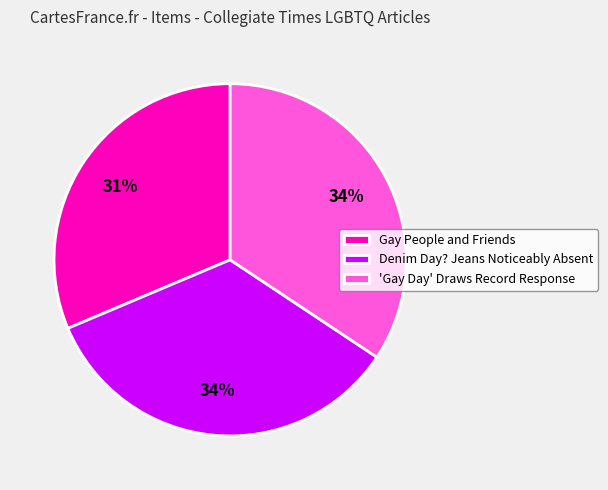

To the nearest percent, what is the combined percentage of Gay People and Friends and Denim Day? Jeans Noticeably Absent?

66%